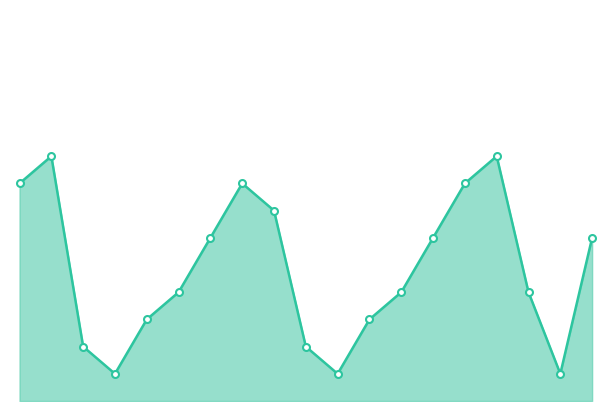

Does the chart have visible grid lines?

No